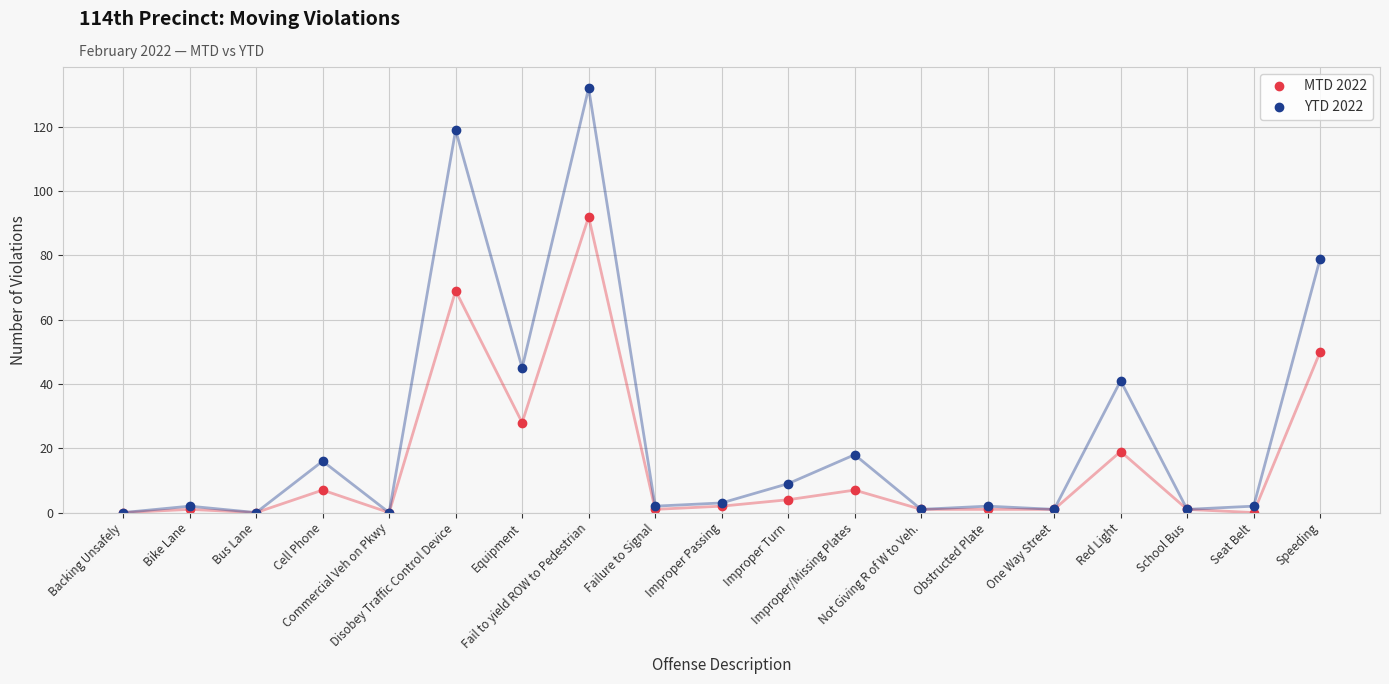

Reading right to left, what are all the values shown in this chart?

MTD 2022: 50	0	1	19	1	1	1	7	4	2	1	92	28	69	0	7	0	1	0
YTD 2022: 79	2	1	41	1	2	1	18	9	3	2	132	45	119	0	16	0	2	0